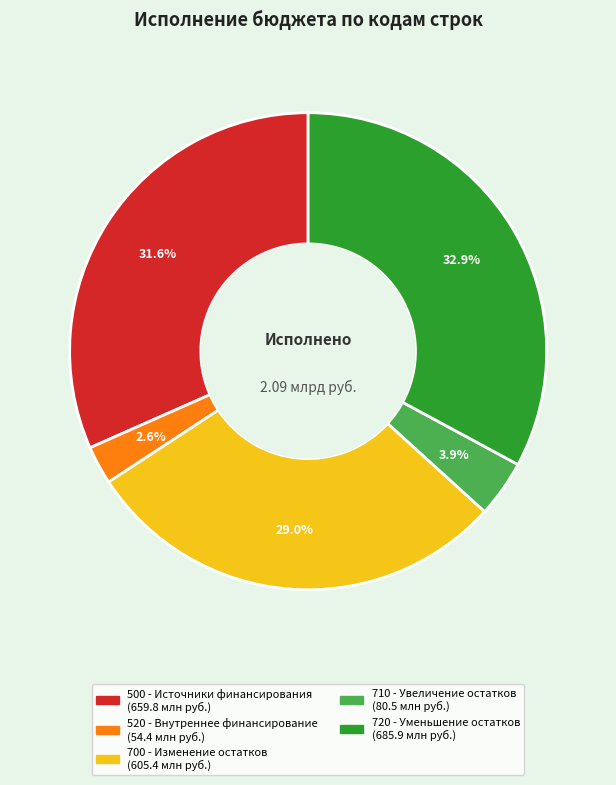

Count the number of slices in the pie.

5